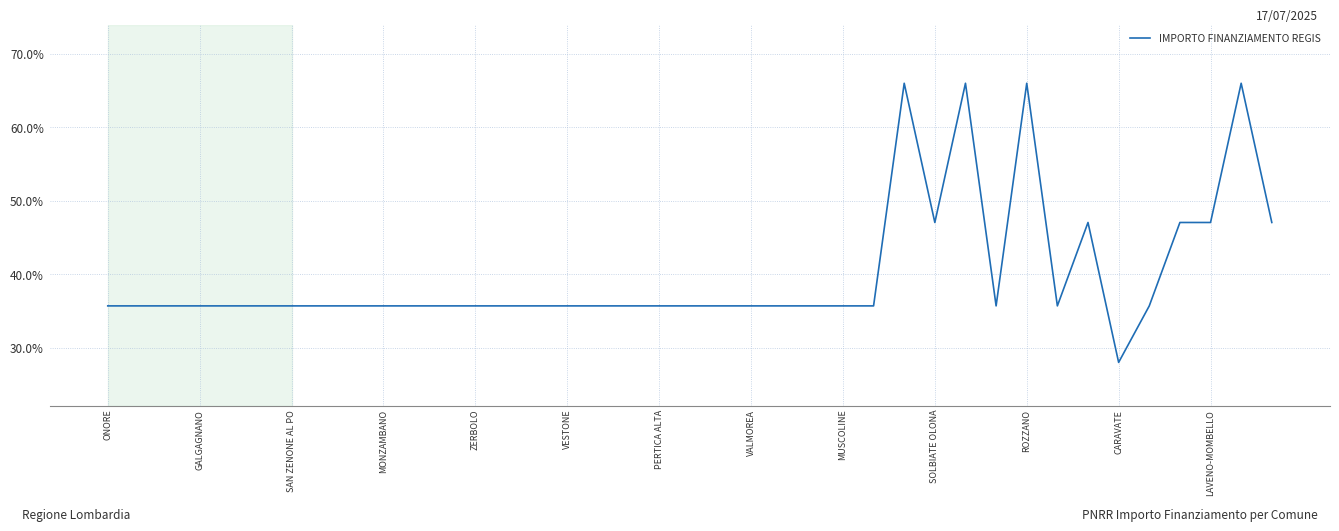

What is the maximum value shown in the chart?

66.0